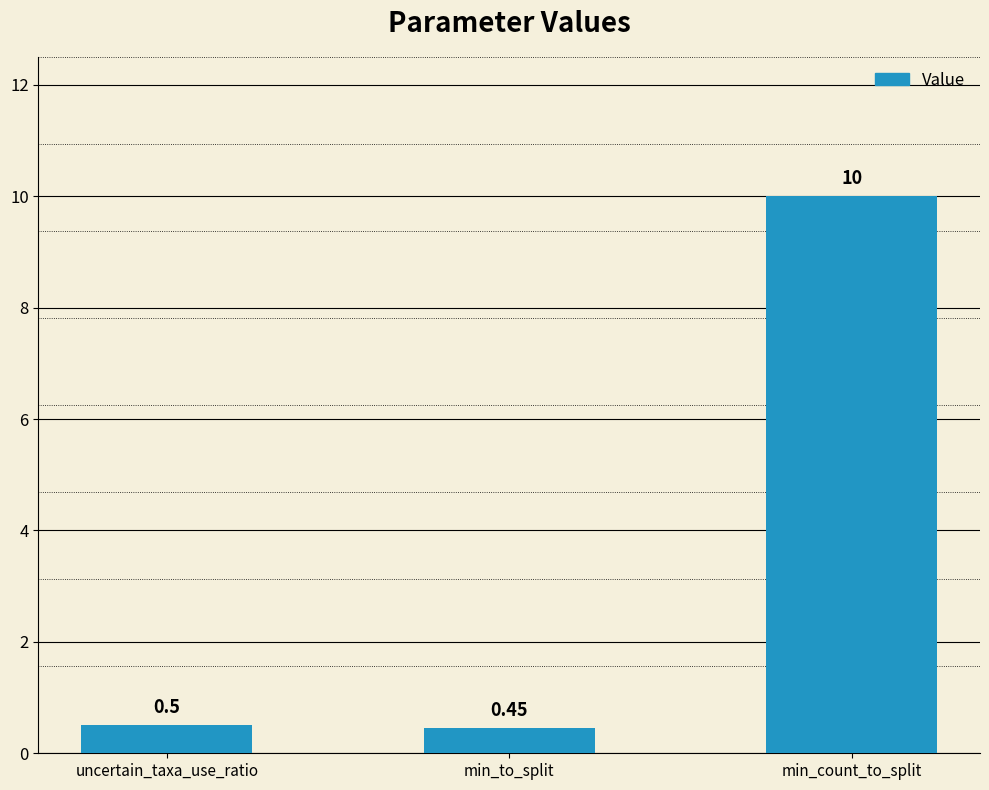

What is the smallest value displayed?

0.5